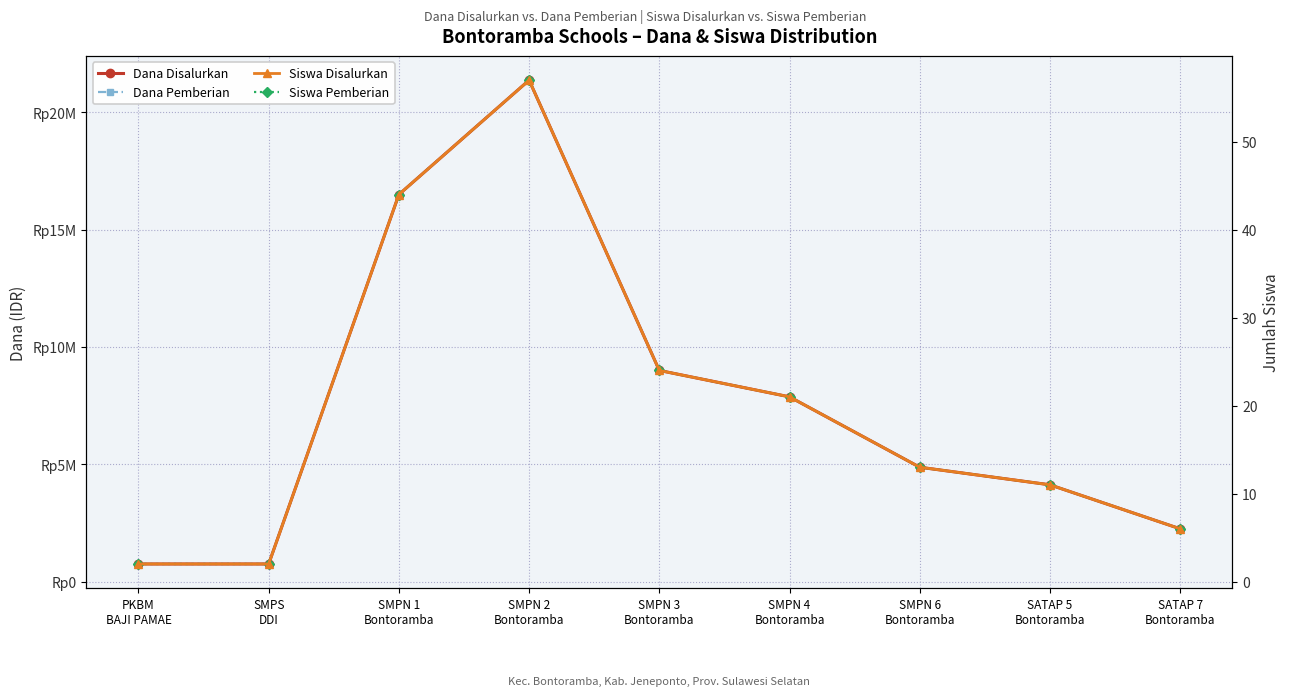

What position from the left is SMPN 6
Bontoramba?

7